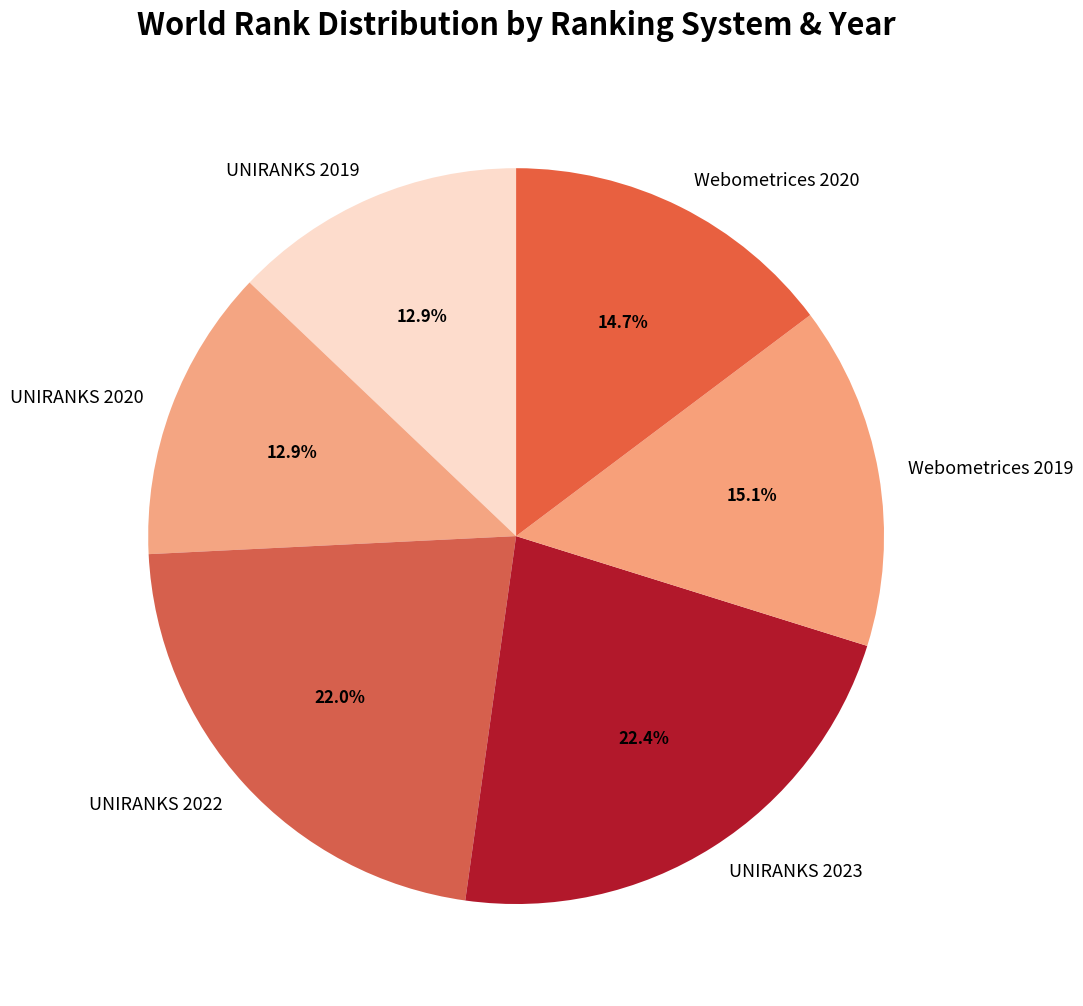

Between UNIRANKS 2020 and UNIRANKS 2023, which is larger?

UNIRANKS 2023